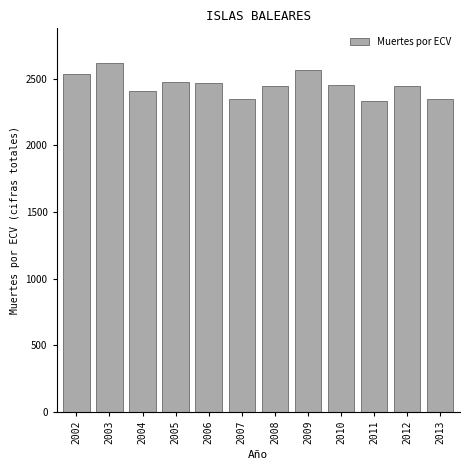

What is the change in value from 2006 to 2013?

-120